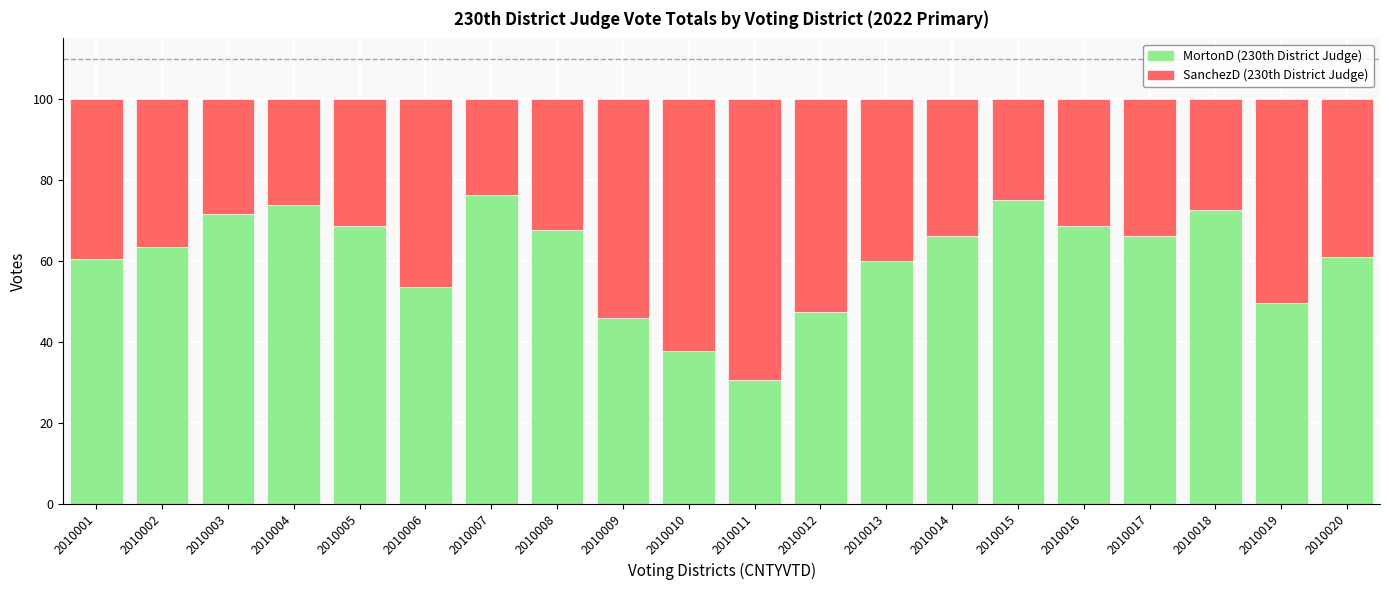

What is the total value across all series at 2010014?

100.0